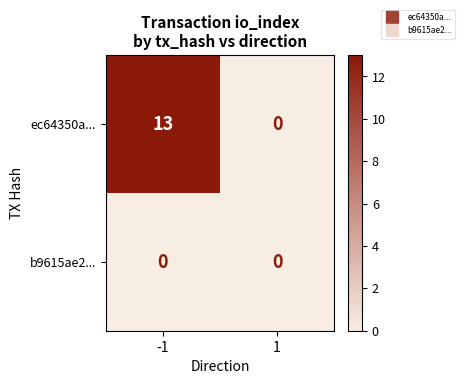

True or false: ec64350a... has a value of 13 at -1.

True